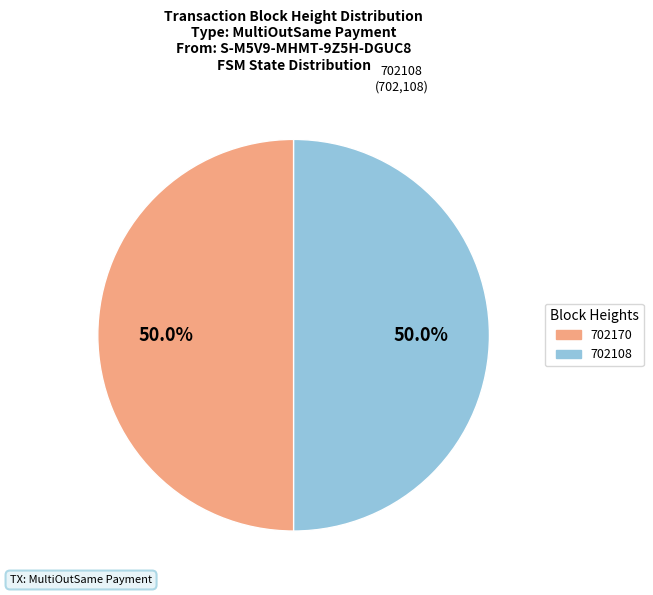

To the nearest percent, what is the combined percentage of 702108 and 702170?

100%